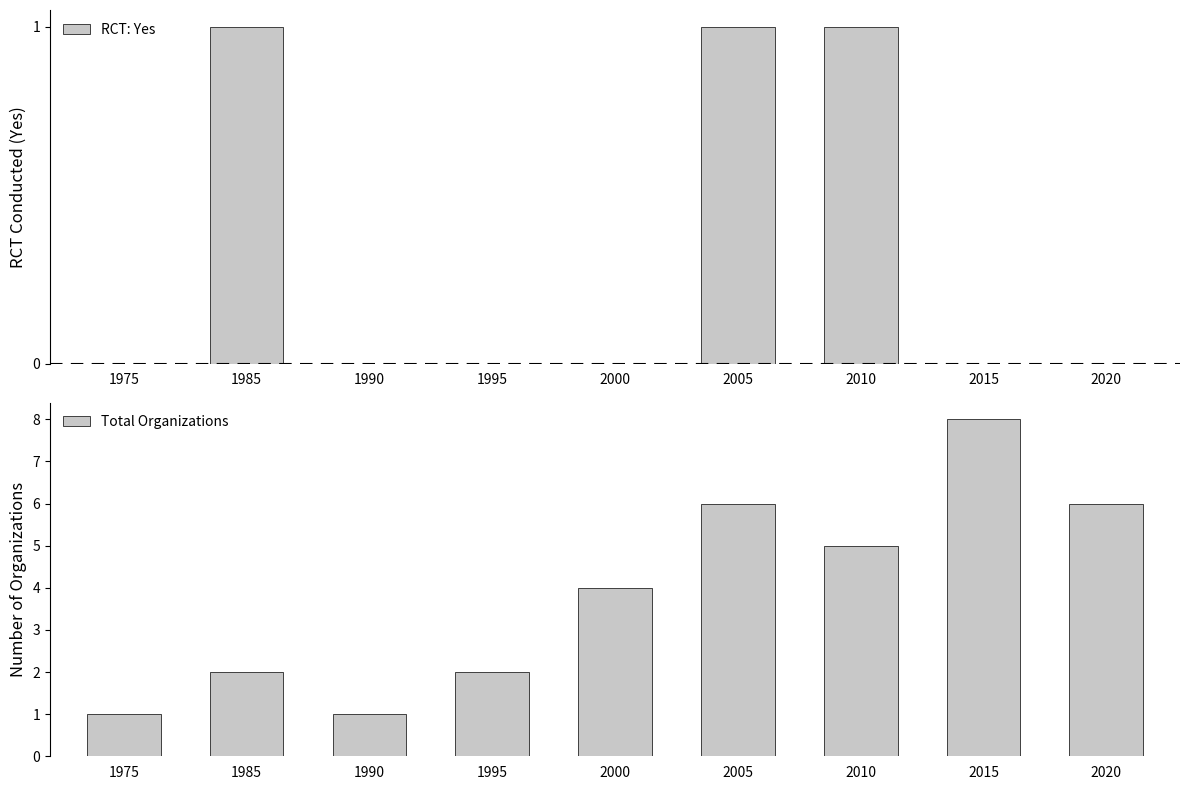

Is the value of RCT: Yes at 1985 greater than the value of Total Organizations at 1990?

No